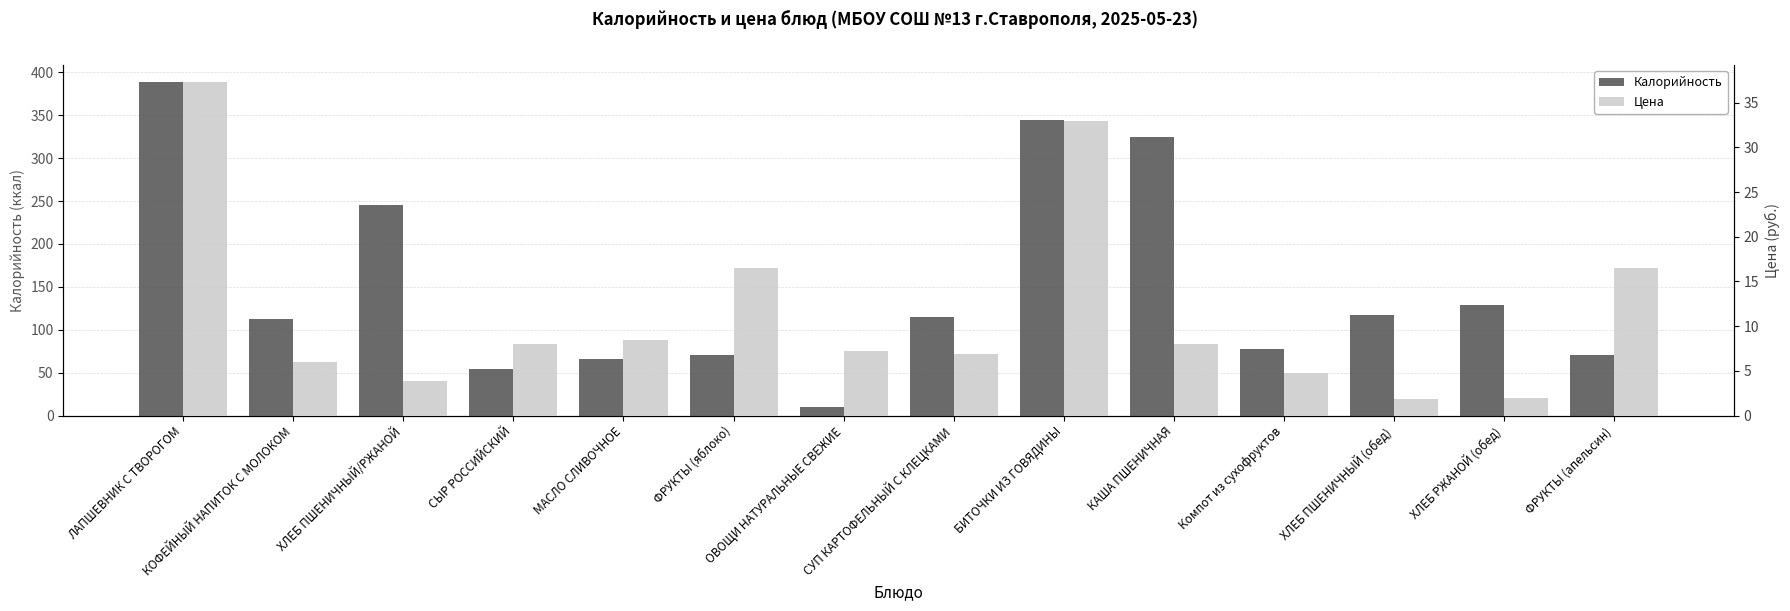

At how many categories does at least one series exceed 385?

1